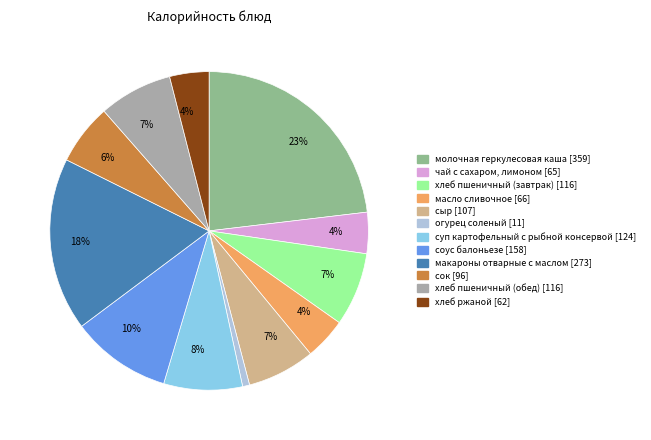

Is it true that хлеб пшеничный (завтрак) is 7% of the pie?

True